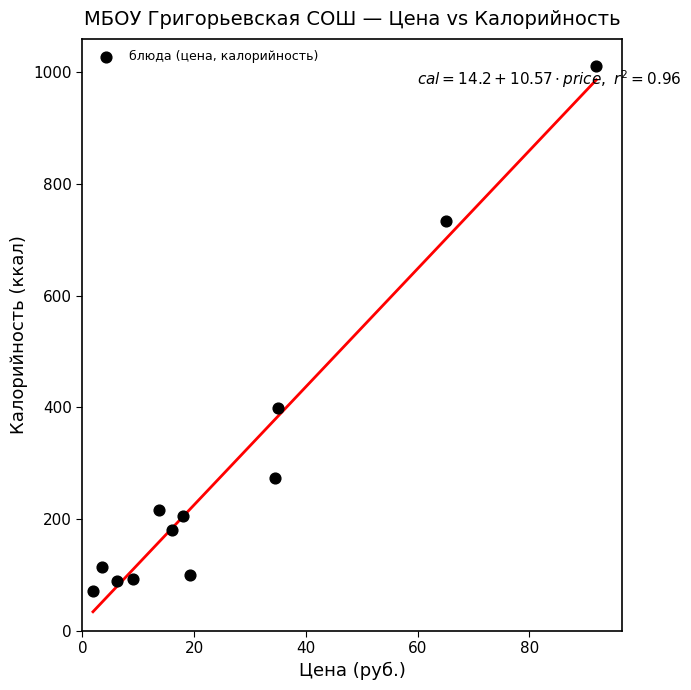

What Y value in the scatter plot is closest to 541?

399